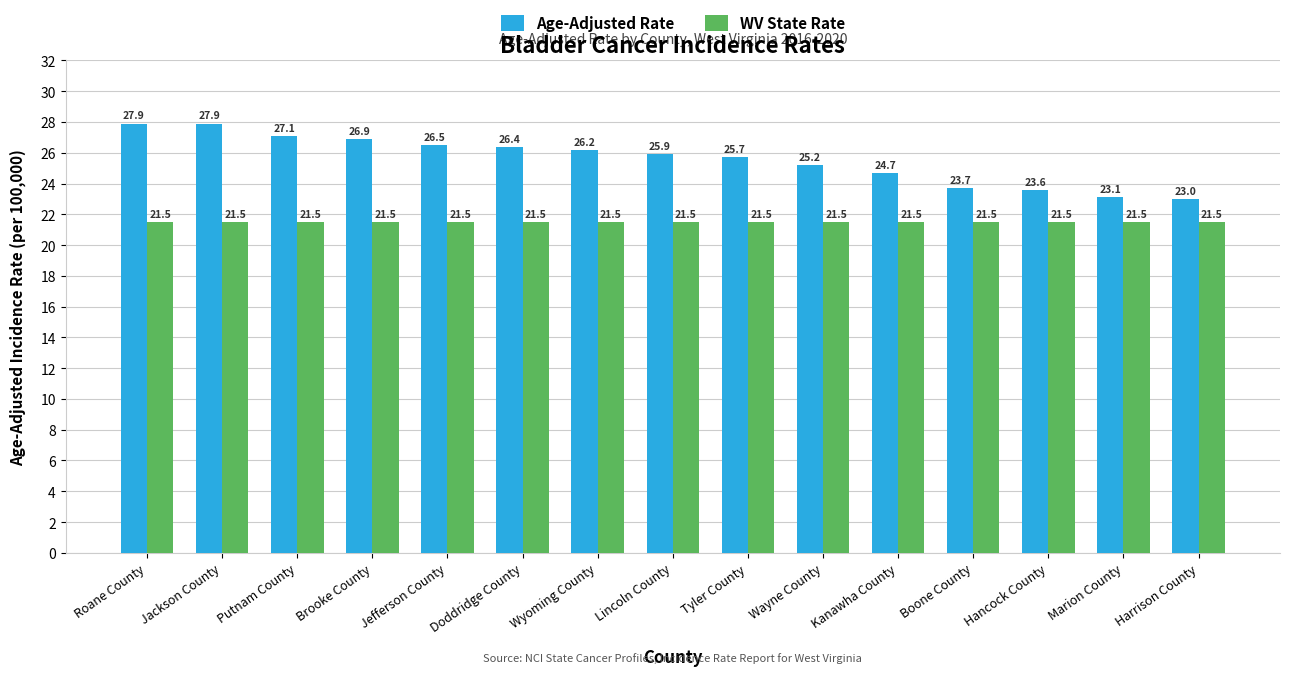

What is the value of the WV State Rate bar at the 5th from the left?

21.5